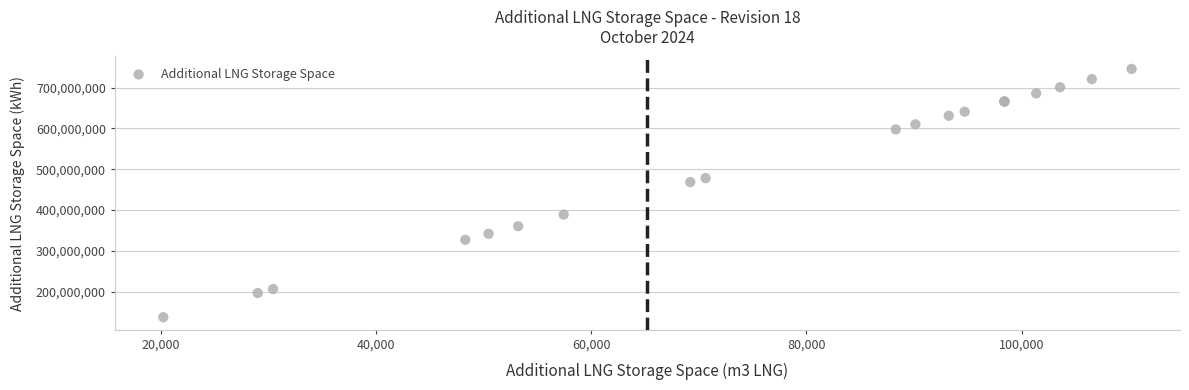

What Y value in the scatter plot is closest to 441592439?

468538292